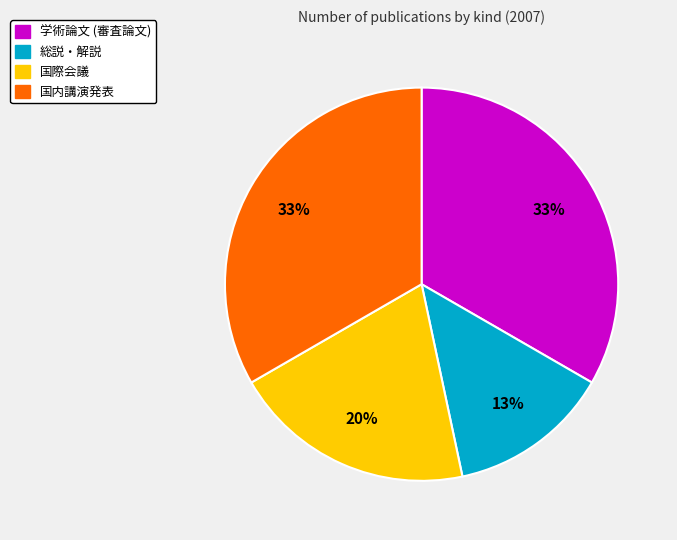

Which category has the smallest portion of the pie?

総説・解説